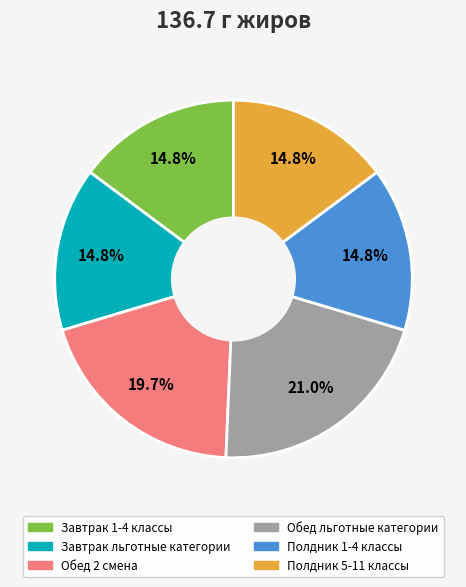

Which slice is the largest?

Обед льготные категории